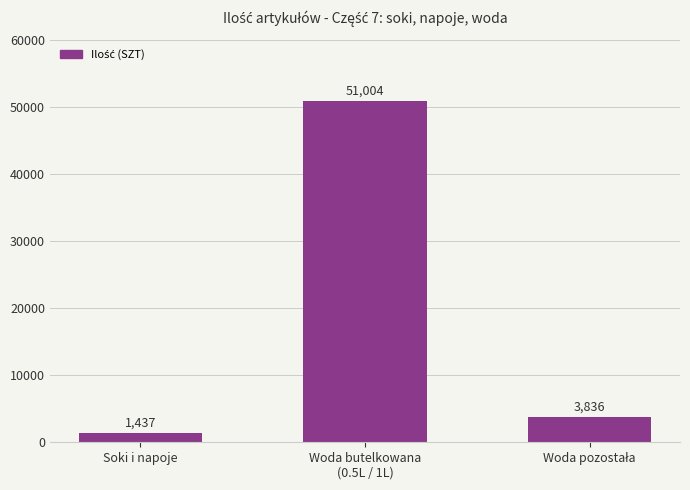

What position from the left is Soki i napoje?

1